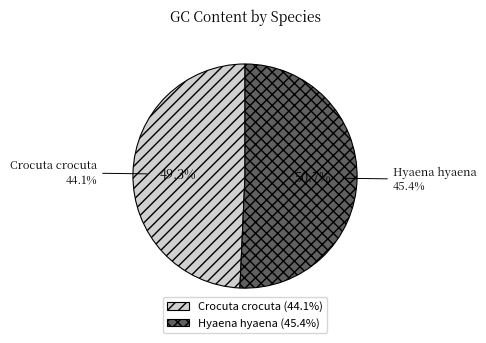

Count the number of slices in the pie.

2